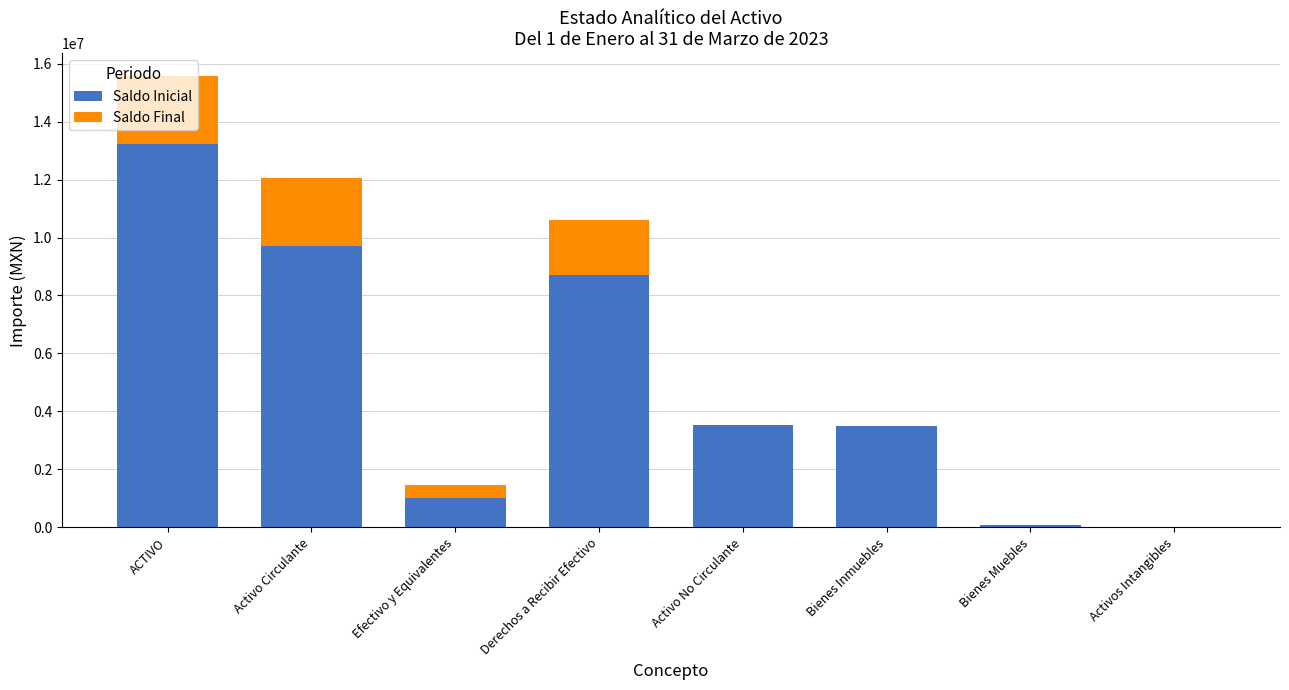

The Saldo Inicial series shows 14730922.0 at Activo Circulante. True or false?

False